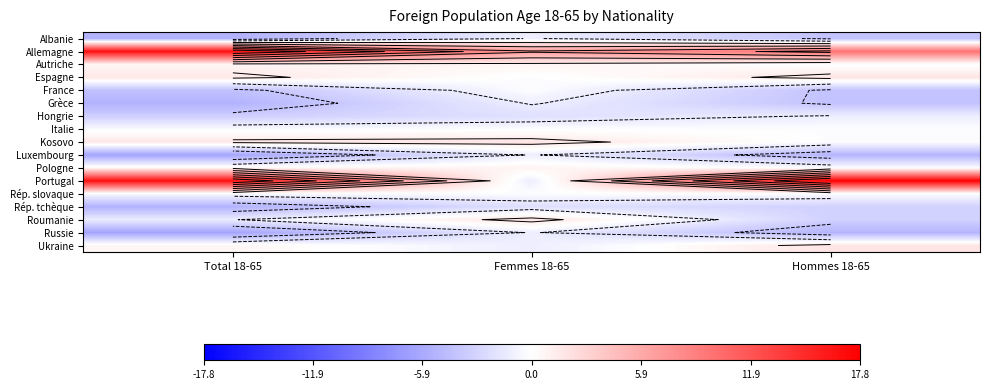

What is the highest value of the Portugal series?

17.8